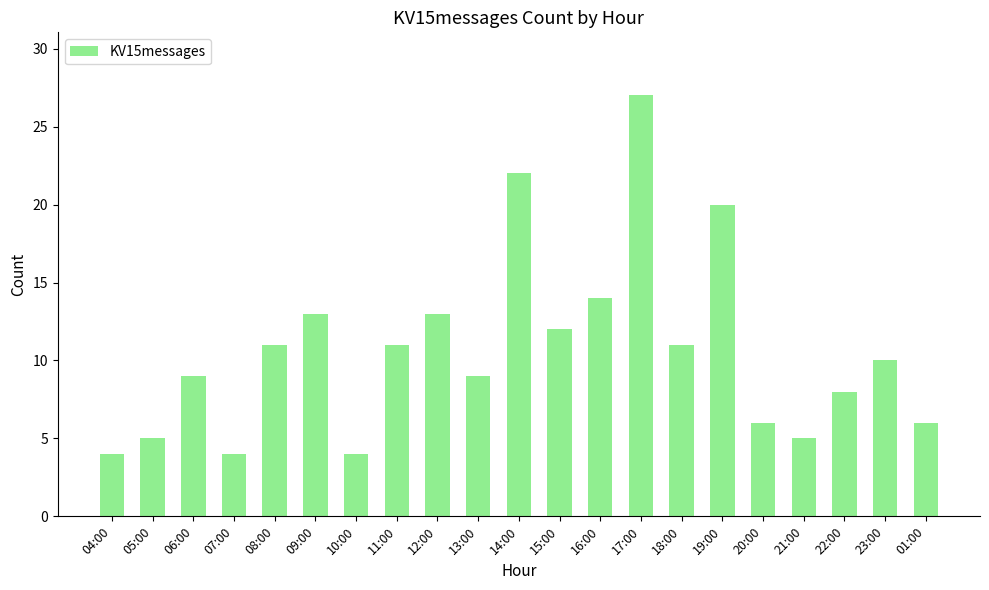

Are the bars horizontal?

No